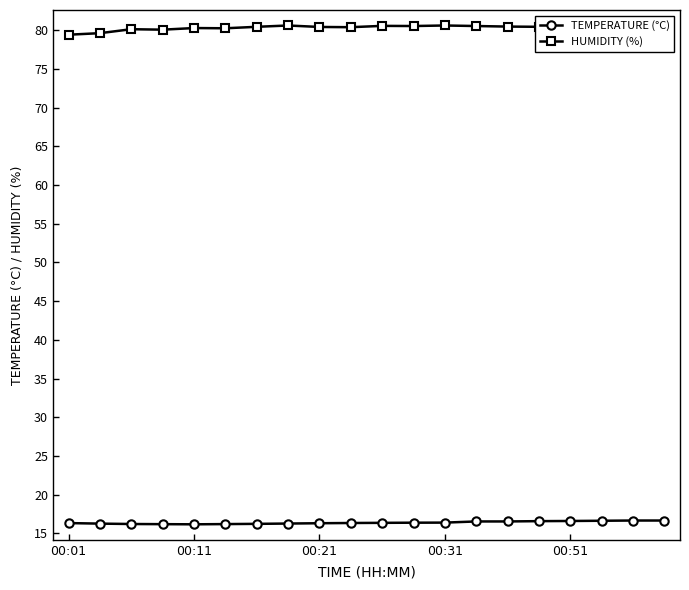

What is the value of the HUMIDITY (%) point at the 7th from the left?

80.4